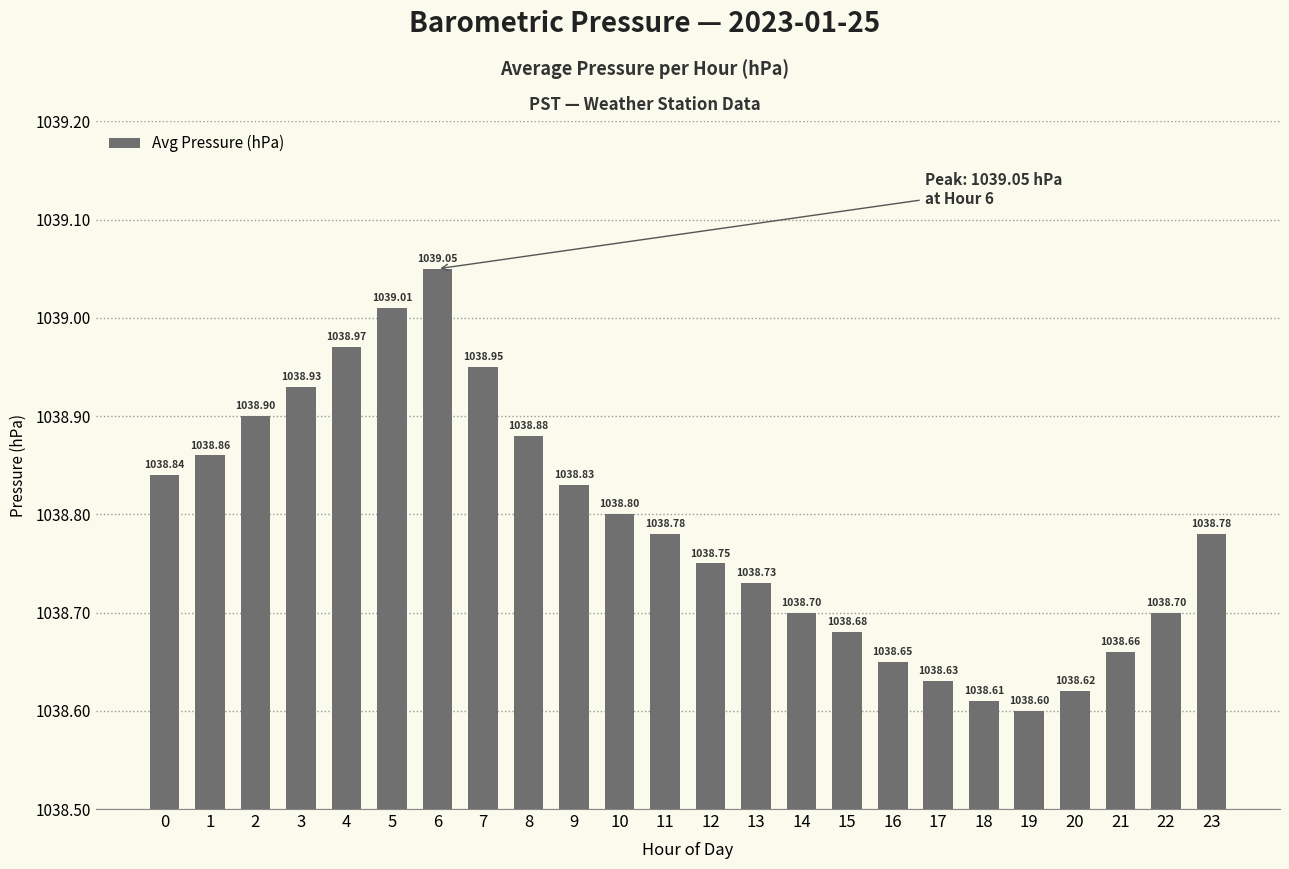

Which label corresponds to the smallest value in the chart?

19